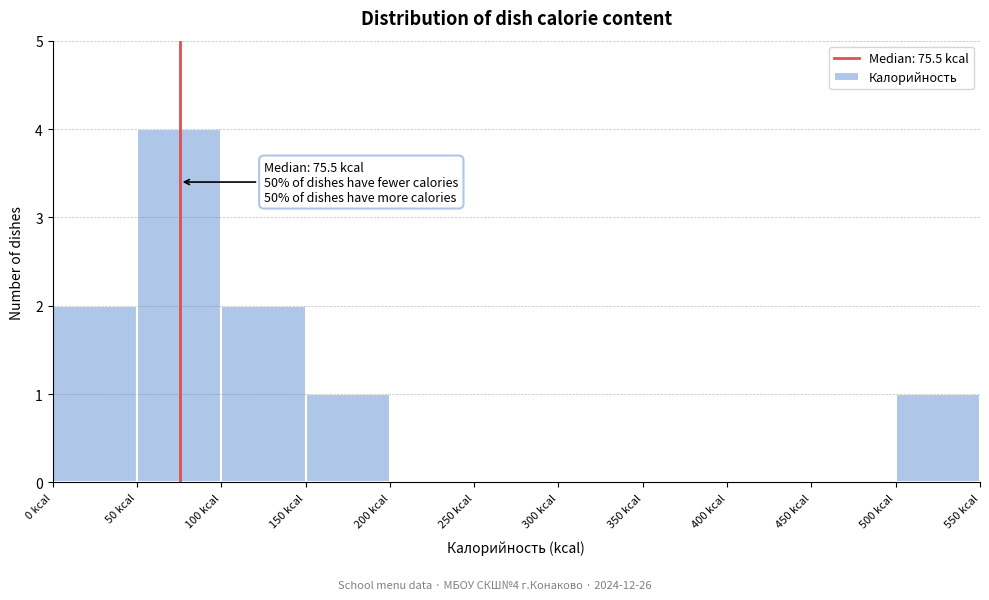

Which range on the x-axis has the tallest bar?

50 to 100